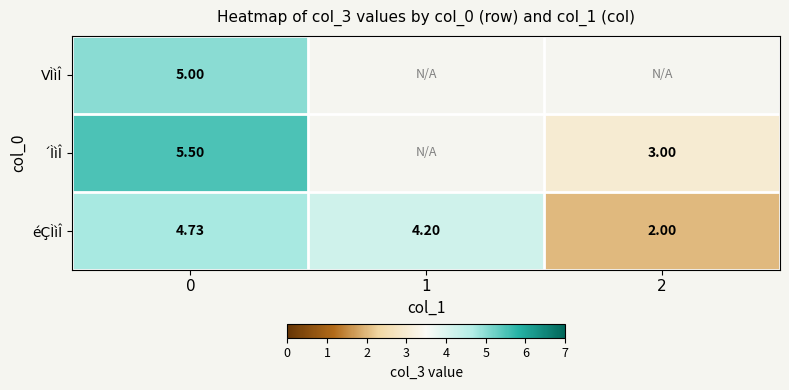

How many values in the éÇÌìÎ series exceed 4?

2